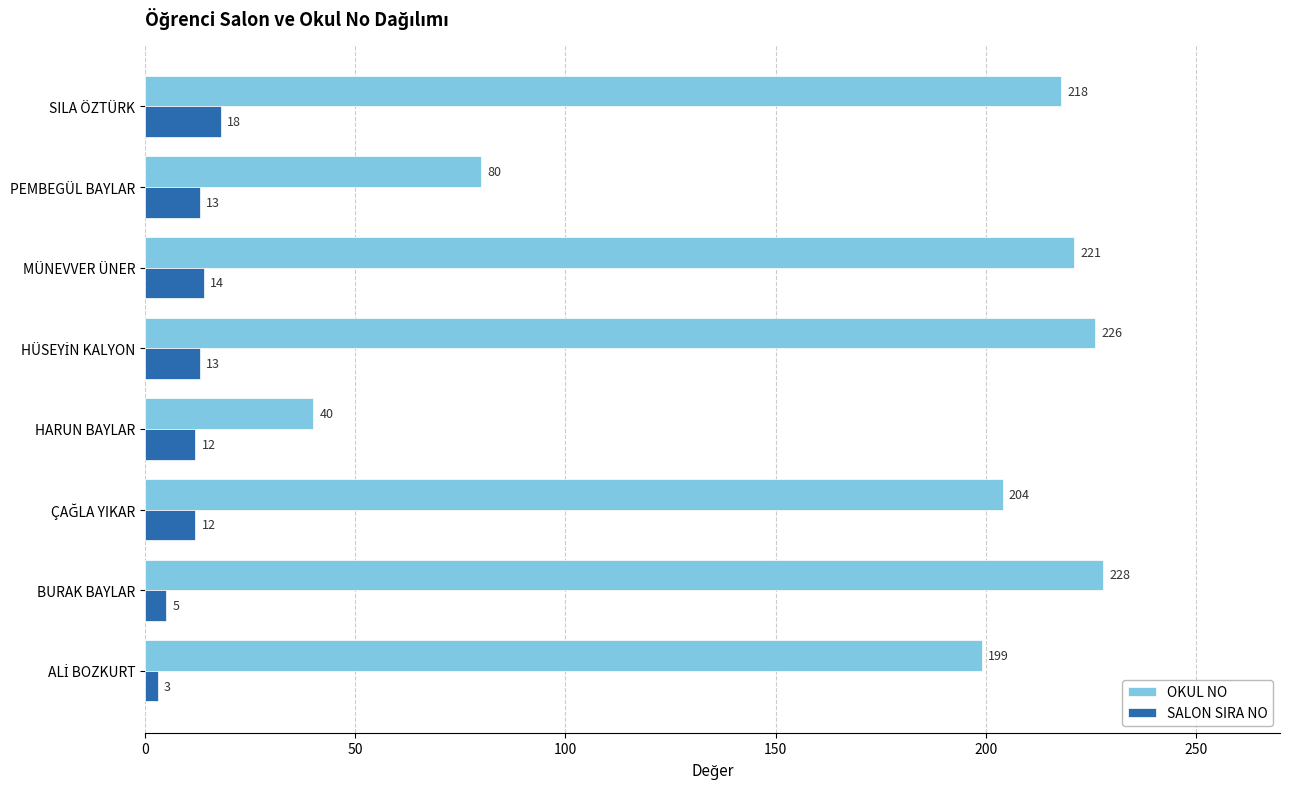

What is the maximum value shown in the chart?

228